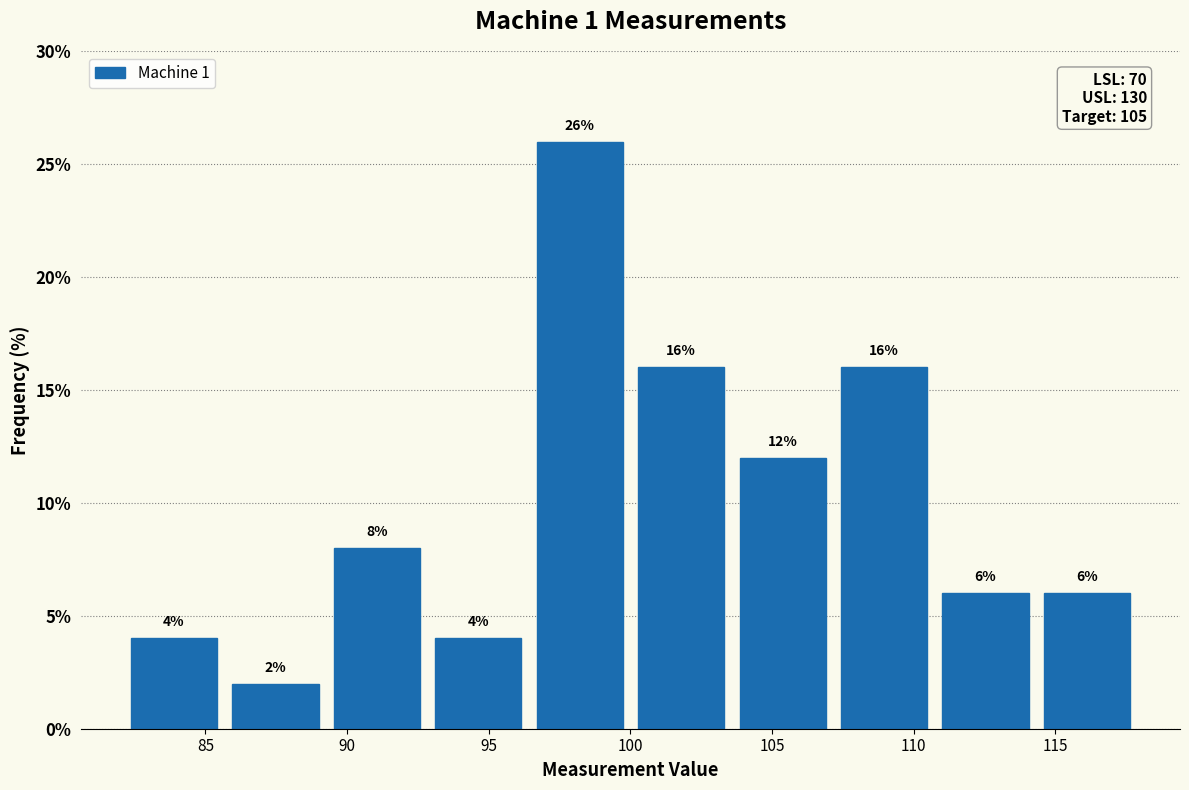

How tall is the bar that spans 85.5 to 89.5 on the x-axis? The bar edges are not printed on the chart, so give them approximately, as read against the axis.

2